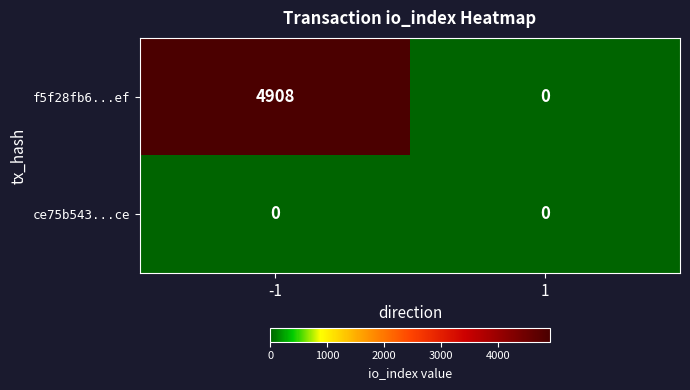

Between -1 and 1, which series saw the biggest shift?

f5f28fb6...ef